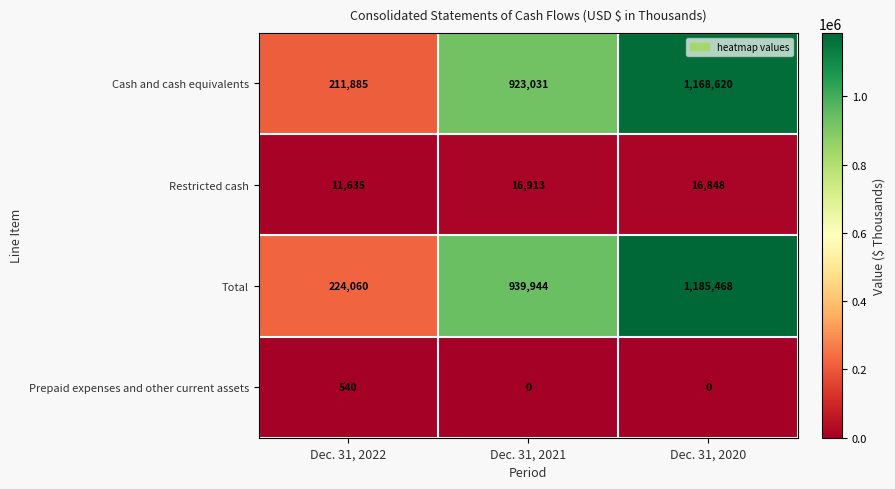

What is the maximum value for Restricted cash?

16913